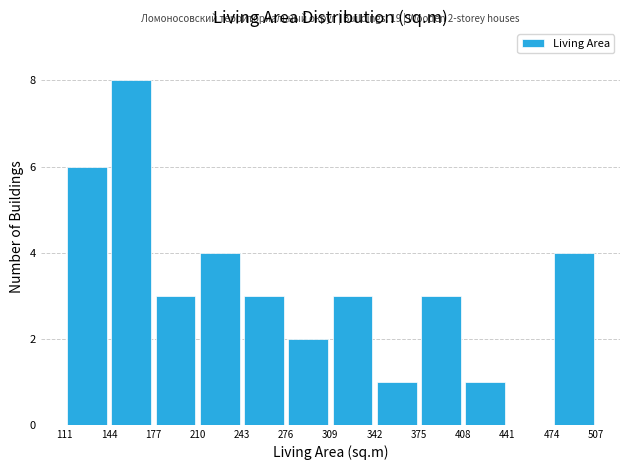

Which range on the x-axis has the tallest bar?

144 to 177